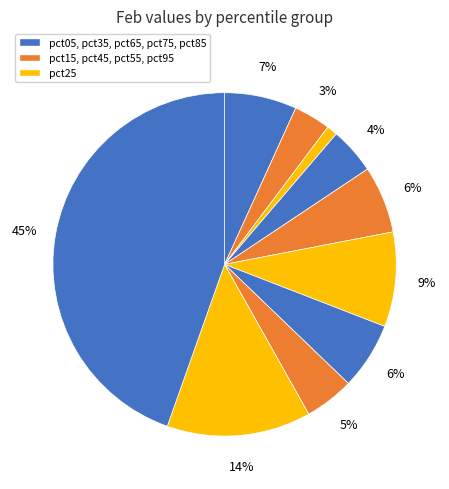

How many slices are in this pie chart?

10